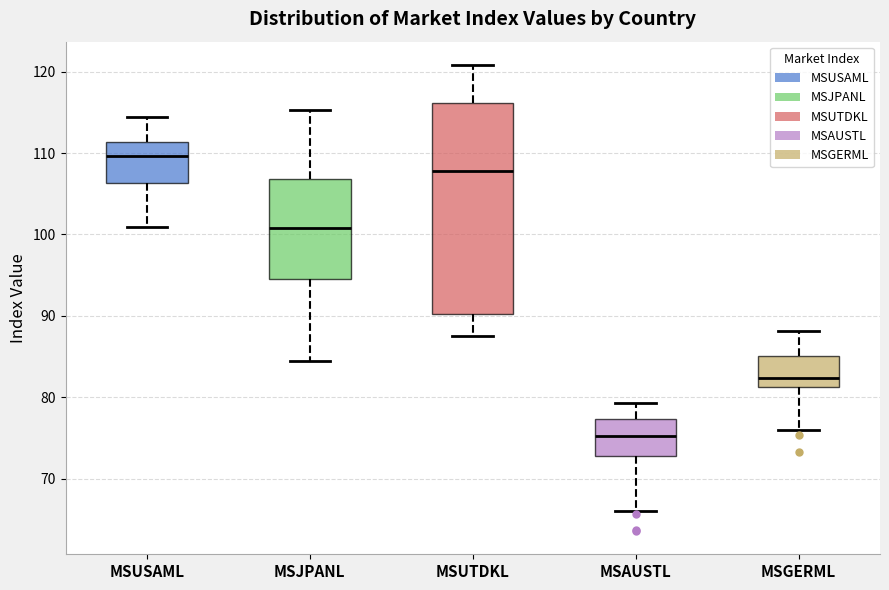

Which box is the tallest, from its lower edge to its upper edge?

MSUTDKL